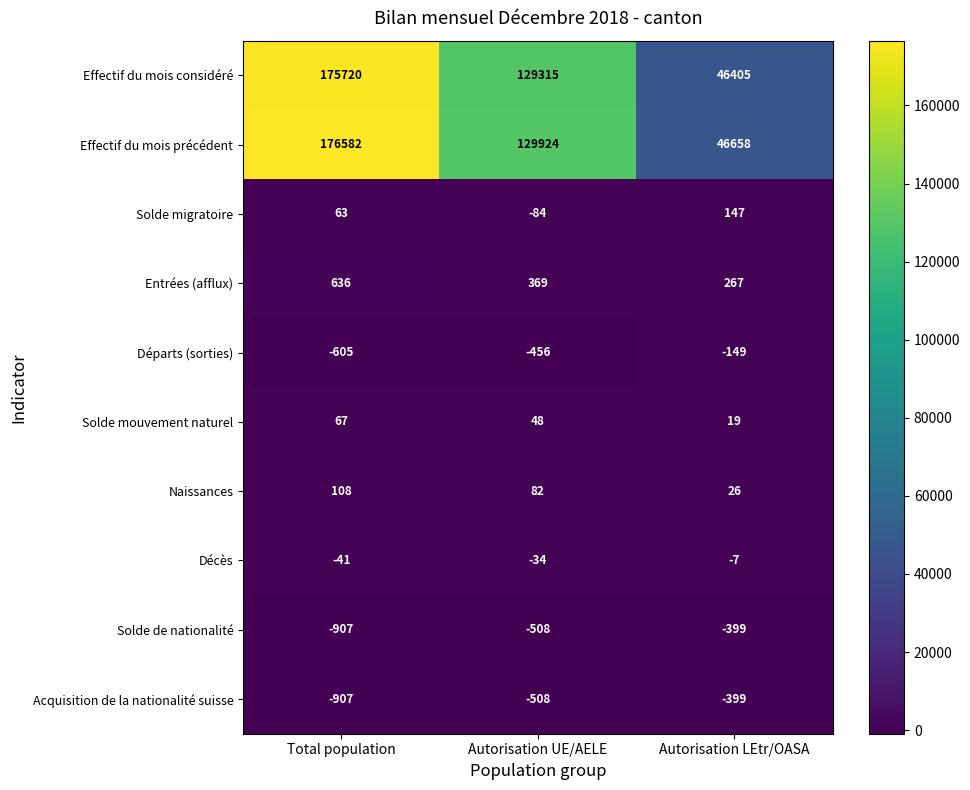

Count the number of data series in this chart.

10